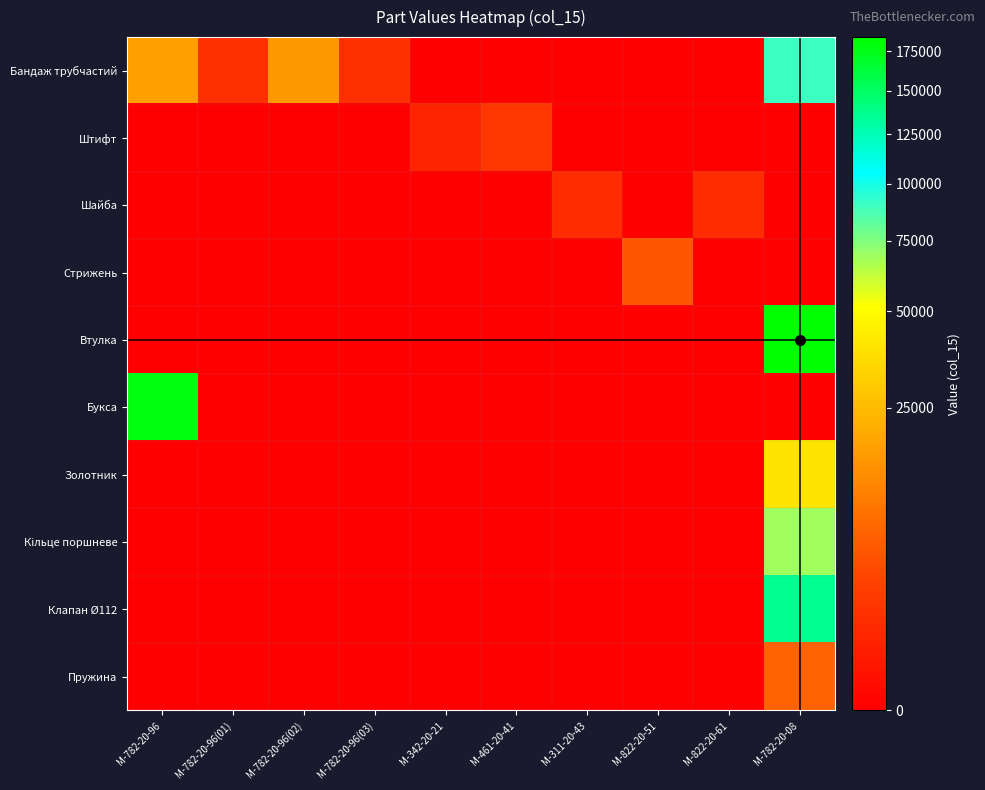

What is the total value across all series at М-822-20-51?

5135.2